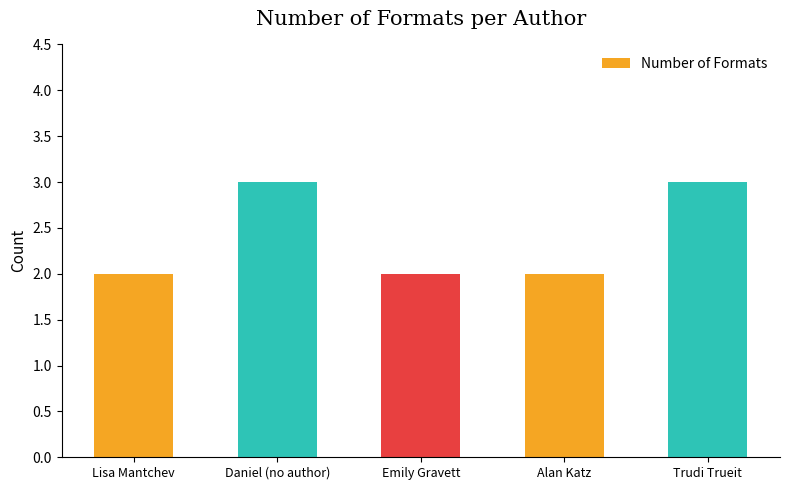

What position from the left is Emily Gravett?

3